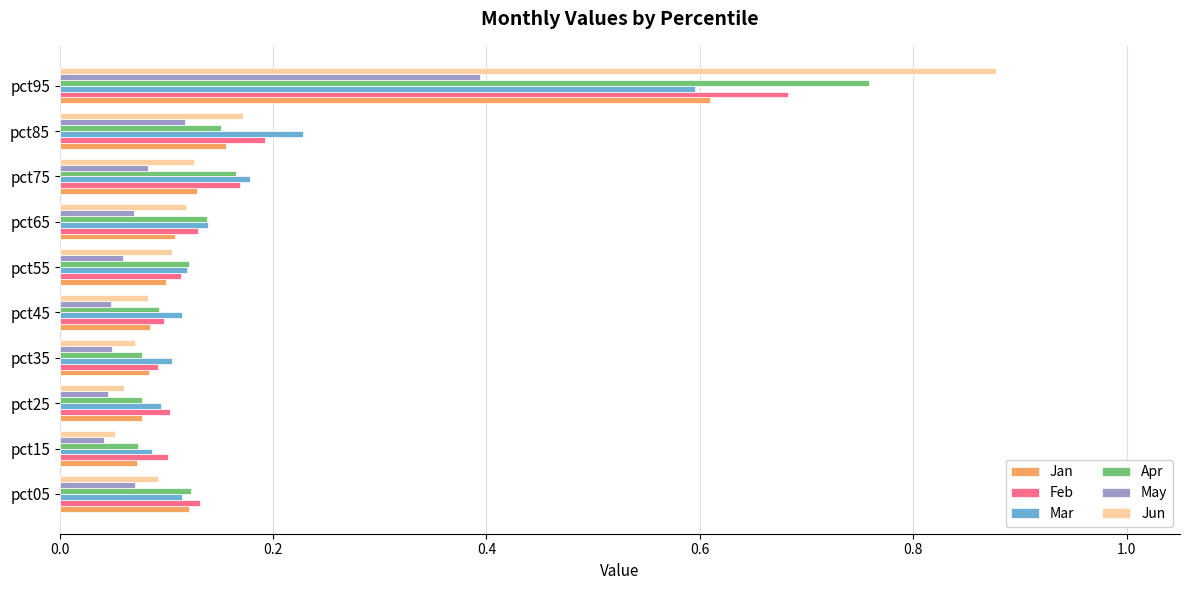

Between pct05 and pct95, which series saw the biggest shift?

Jun